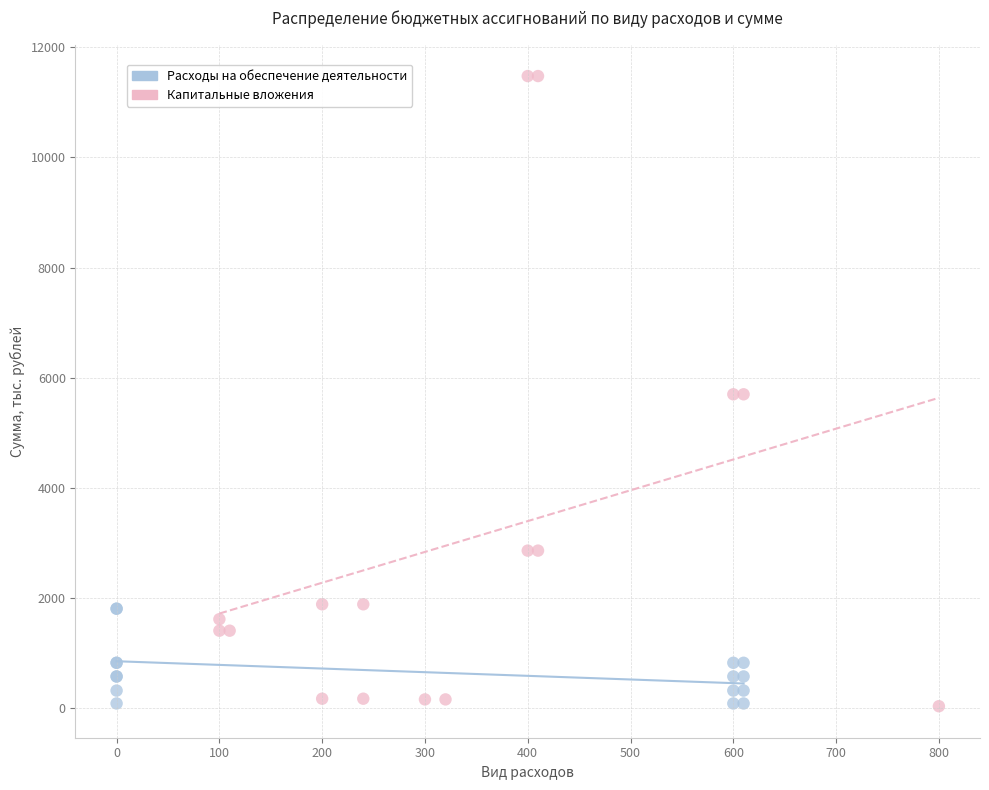

What are all the series names shown in the legend?

Расходы на обеспечение деятельности, Капитальные вложения